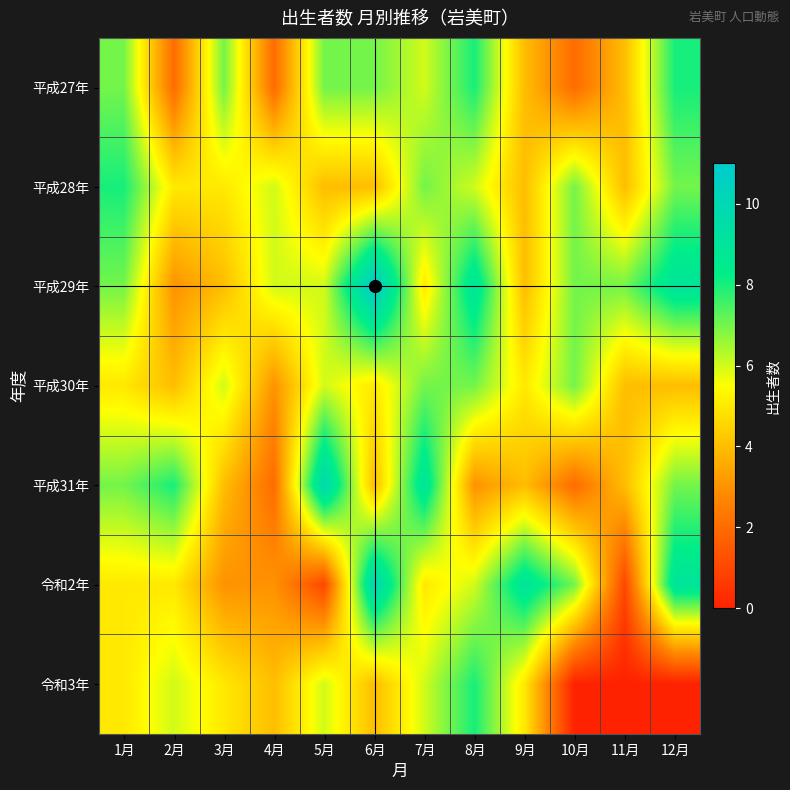

What is the difference between the highest and lowest values at 4月?

4